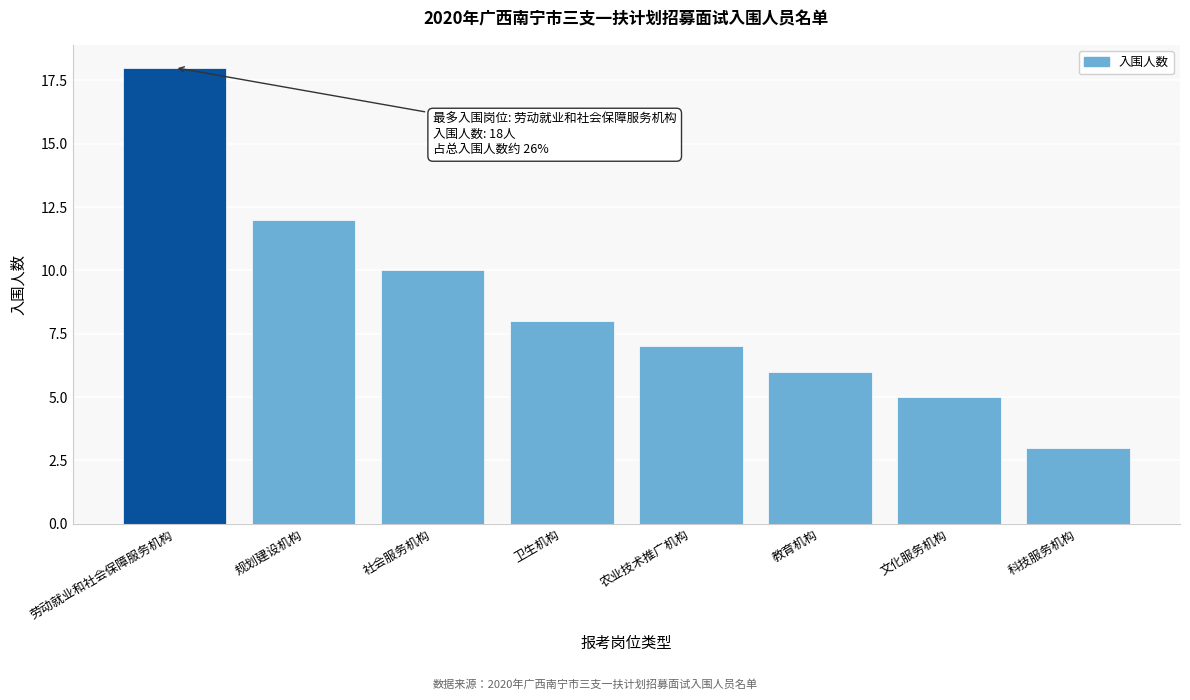

Reading left to right, extract all data points from this chart.

劳动就业和社会保障服务机构=18	规划建设机构=12	社会服务机构=10	卫生机构=8	农业技术推广机构=7	教育机构=6	文化服务机构=5	科技服务机构=3